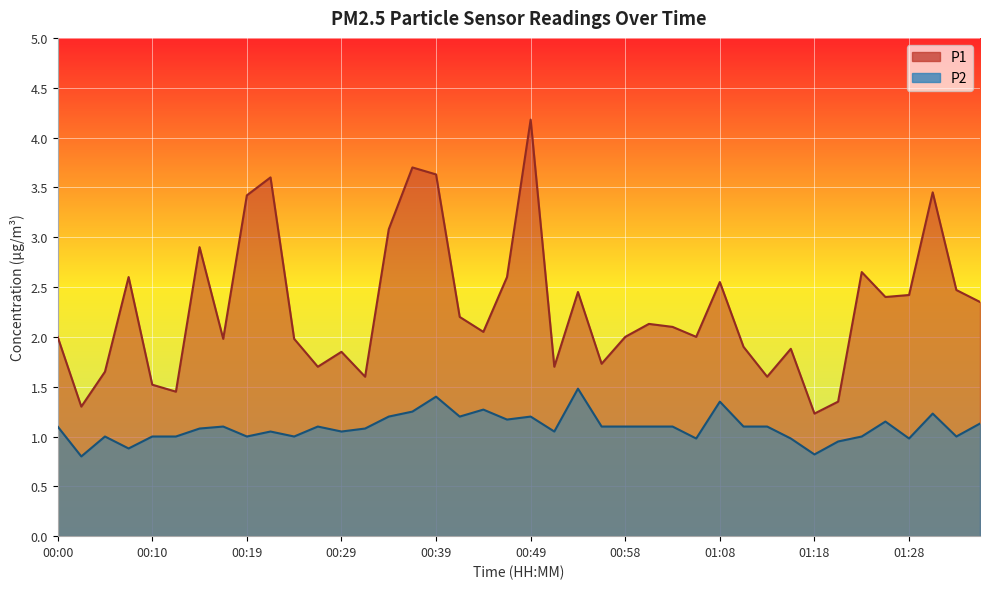

What is the total value across all series at 00:19?

4.4